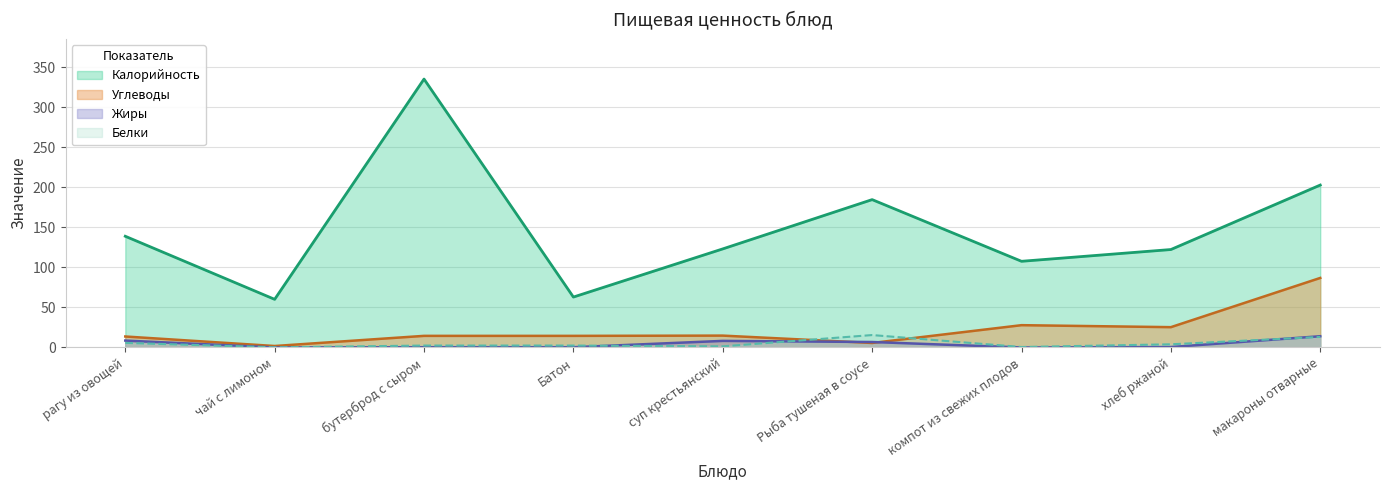

Is it true that Белки equals 3.9 at хлеб ржаной?

True